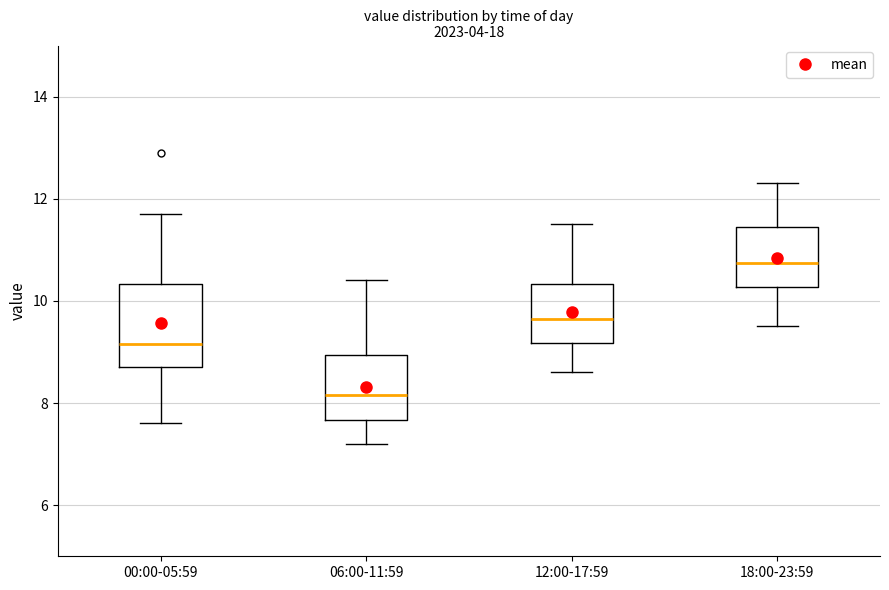

Which box has the highest median line?

18:00-23:59